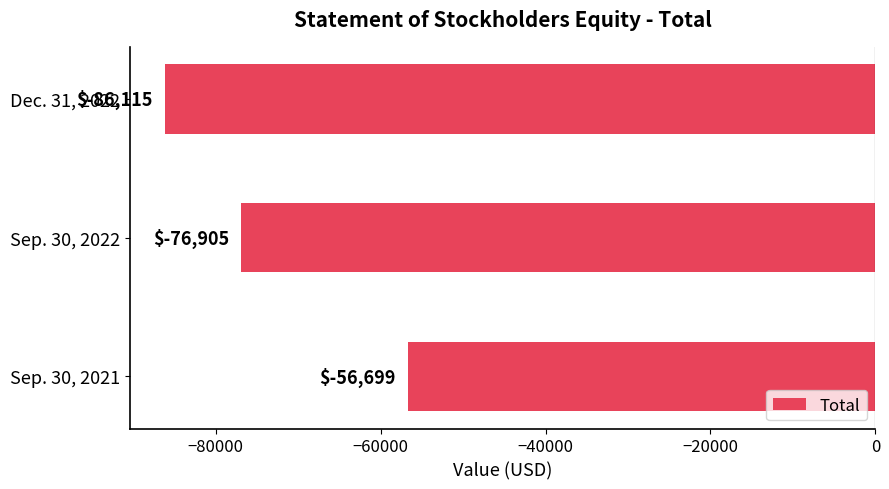

Is it true that the value at Sep. 30, 2022 is -76905?

True